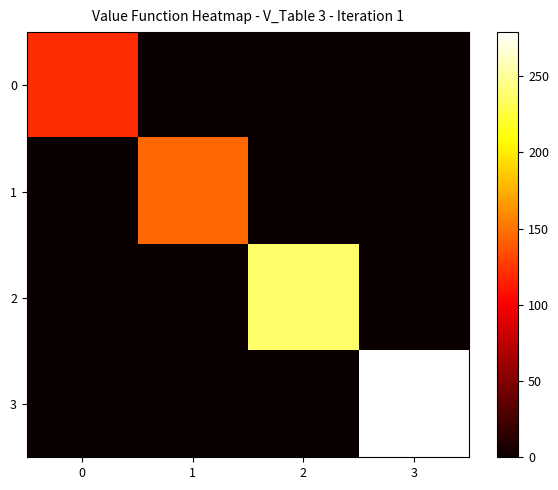

Between 2 and 3, which series saw the biggest shift?

3